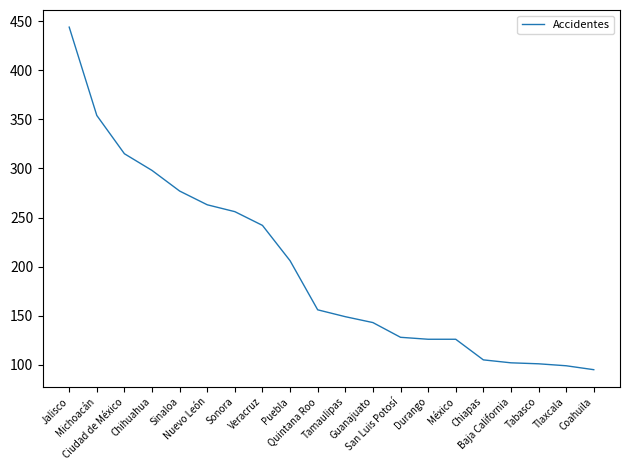

What is the minimum value shown in the chart?

95